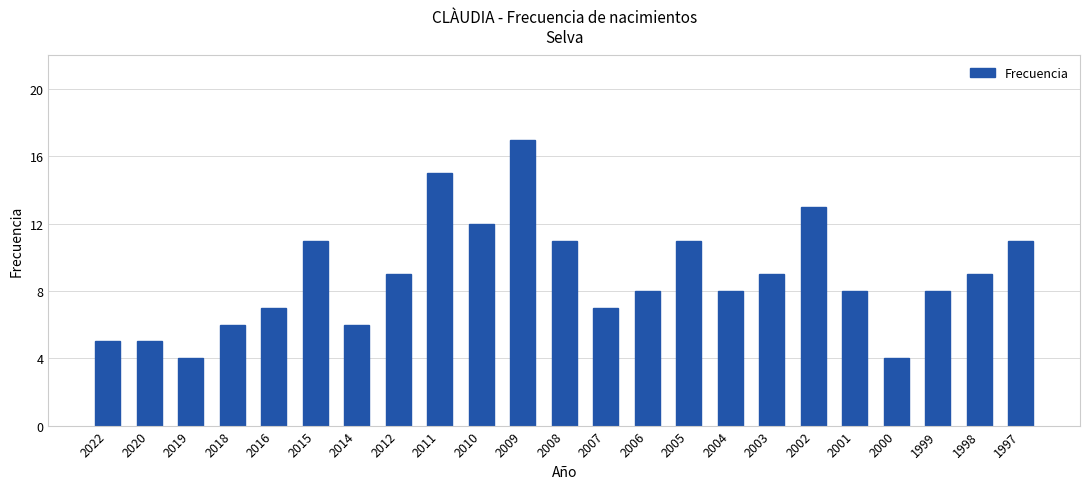

Reading left to right, what are all the values shown in this chart?

2022=5	2020=5	2019=4	2018=6	2016=7	2015=11	2014=6	2012=9	2011=15	2010=12	2009=17	2008=11	2007=7	2006=8	2005=11	2004=8	2003=9	2002=13	2001=8	2000=4	1999=8	1998=9	1997=11